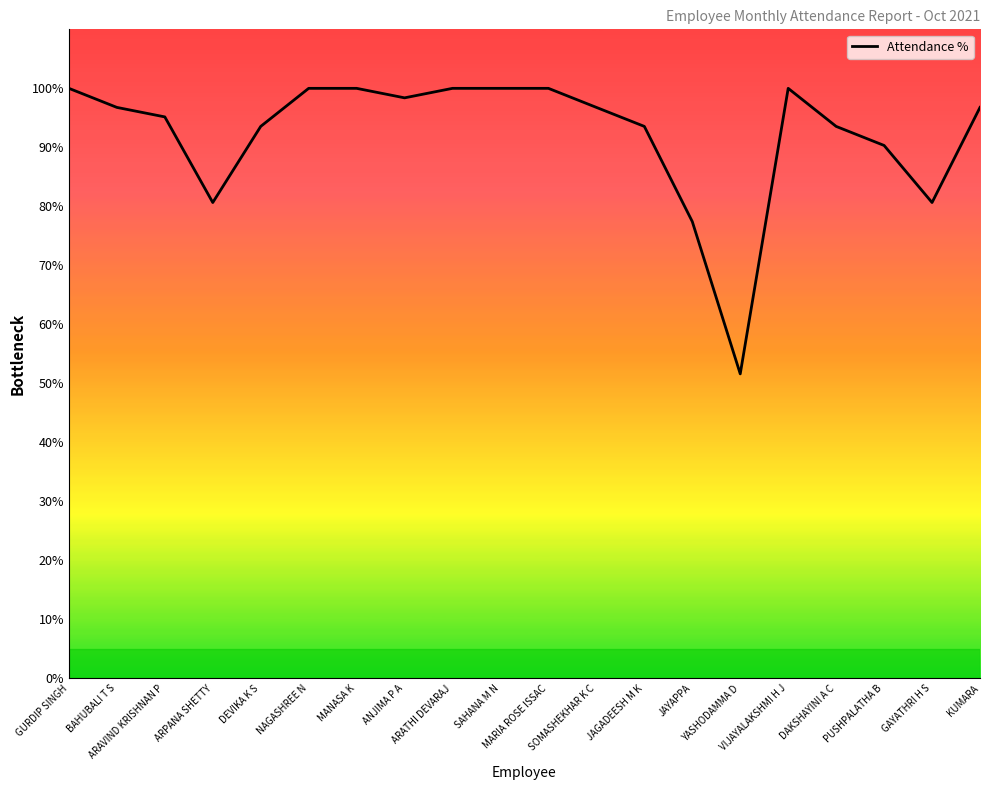

The value at BAHUBALI T S is 96.8. True or false?

True